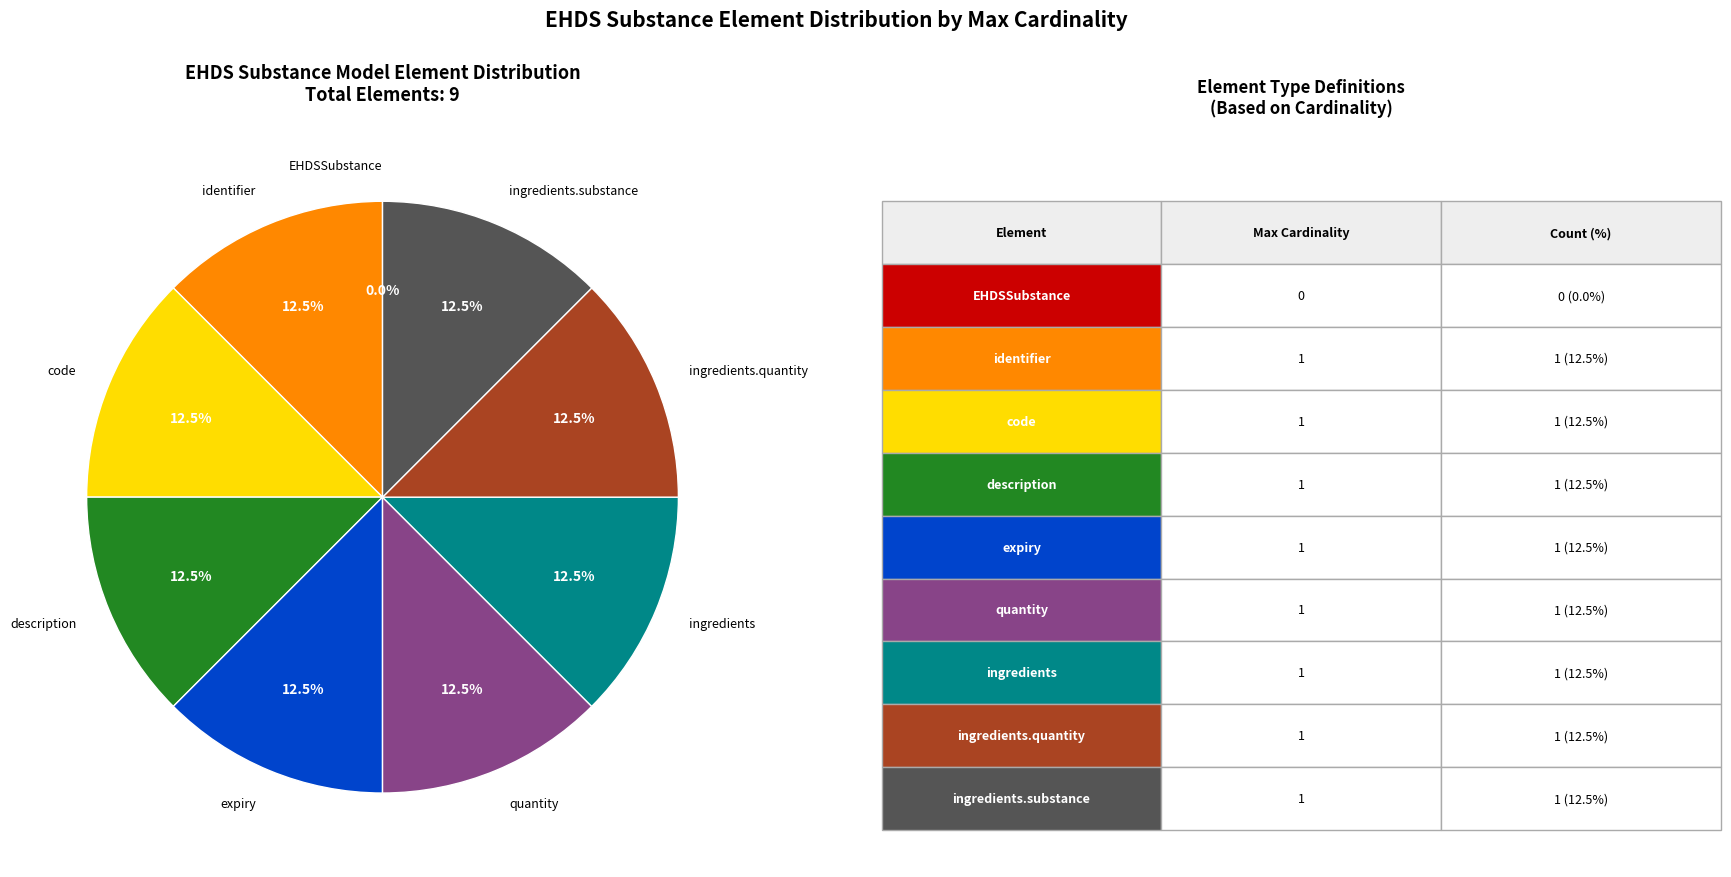

Combined, what portion of the pie is EHDSSubstance.identifier and EHDSSubstance.code?

25.0%